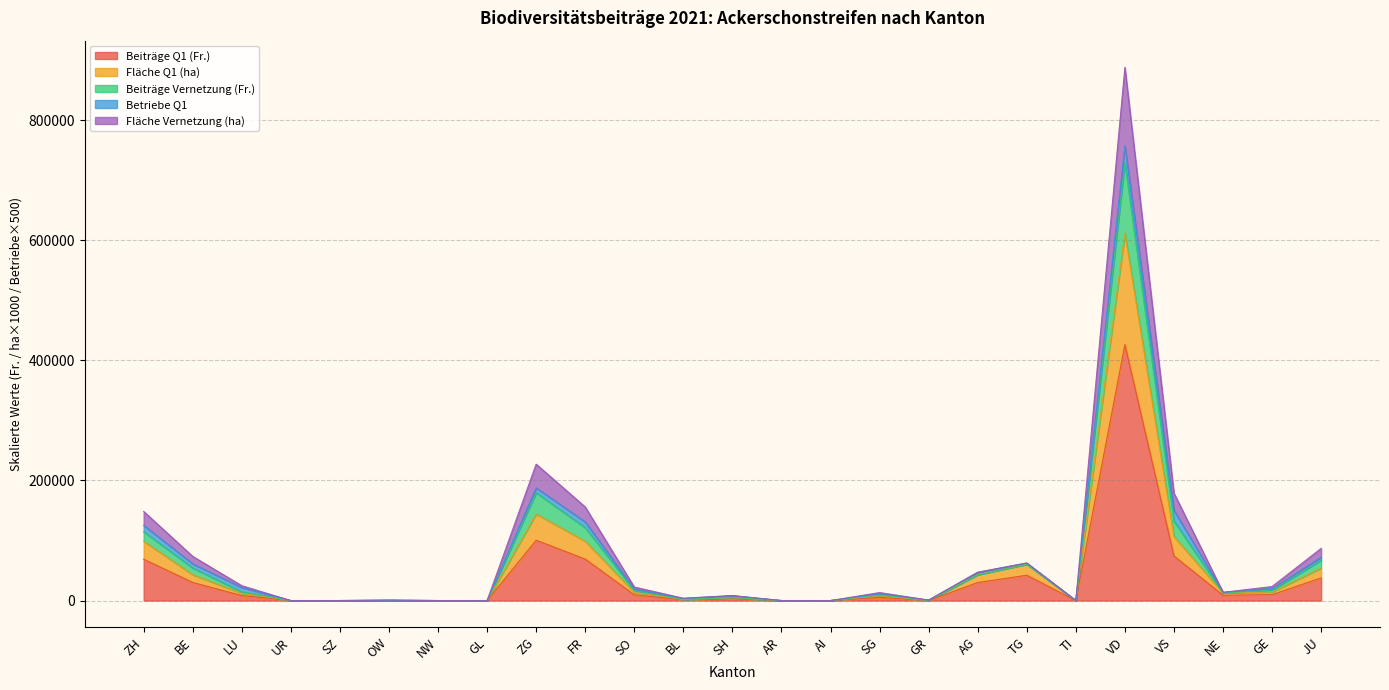

Between SH and FR, which is larger?

FR